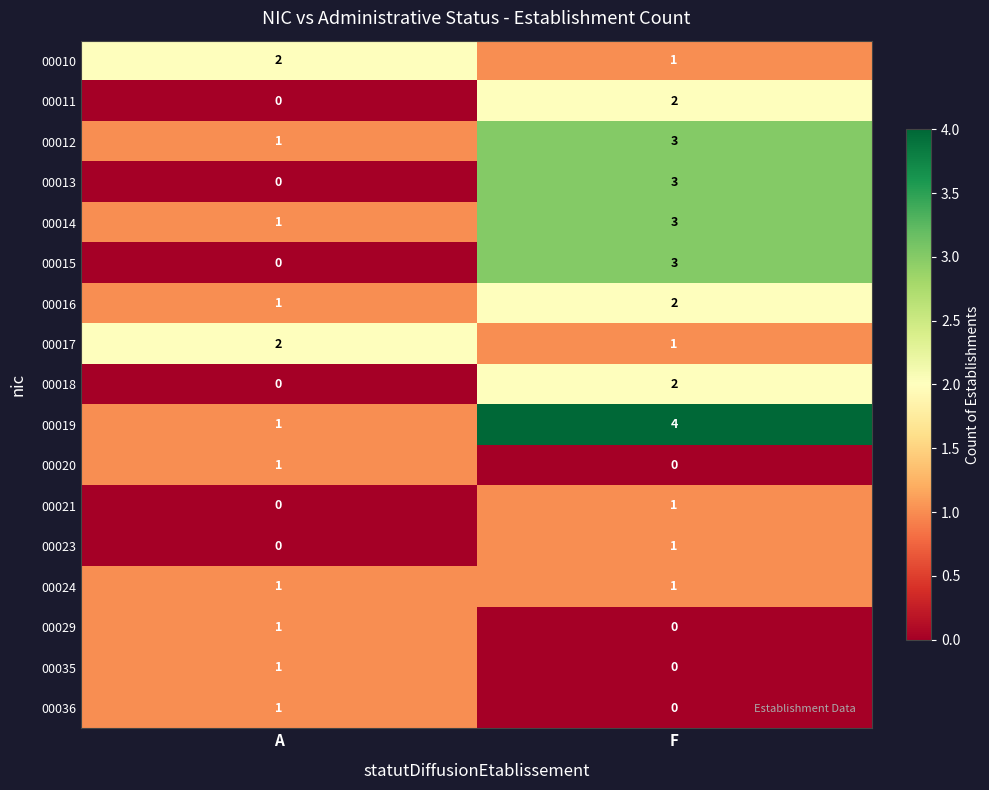

What is the spread (max minus min) of values at F?

4